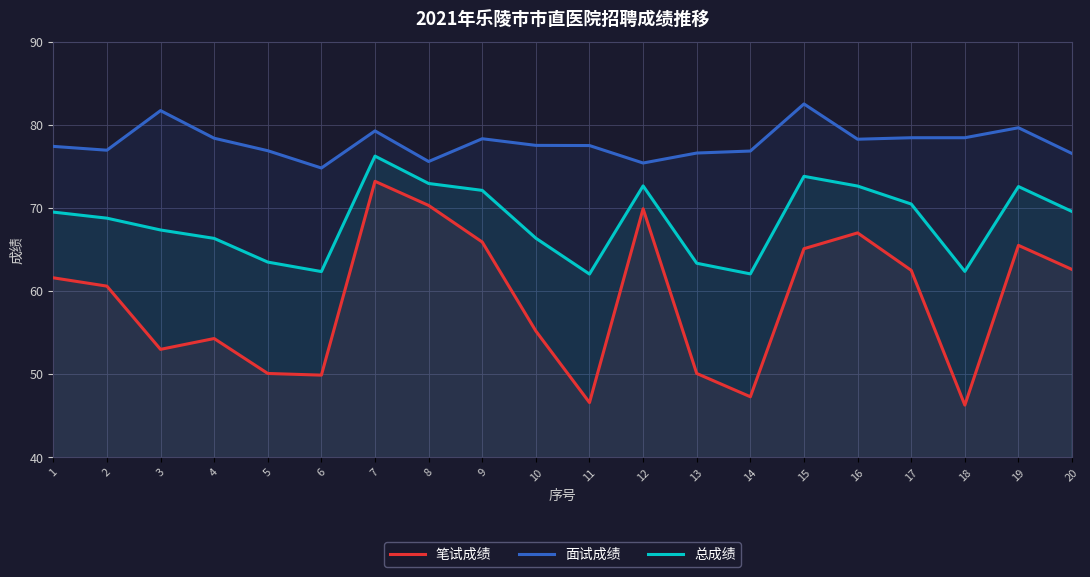

Read the 总成绩 value at 12.

72.7